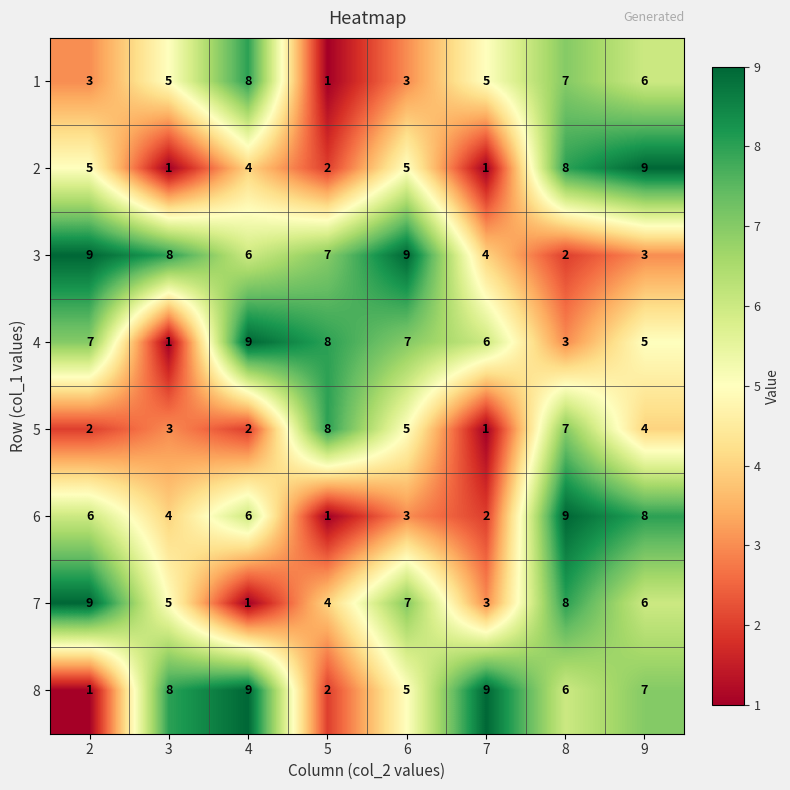

At which label does 5 reach its minimum?

7